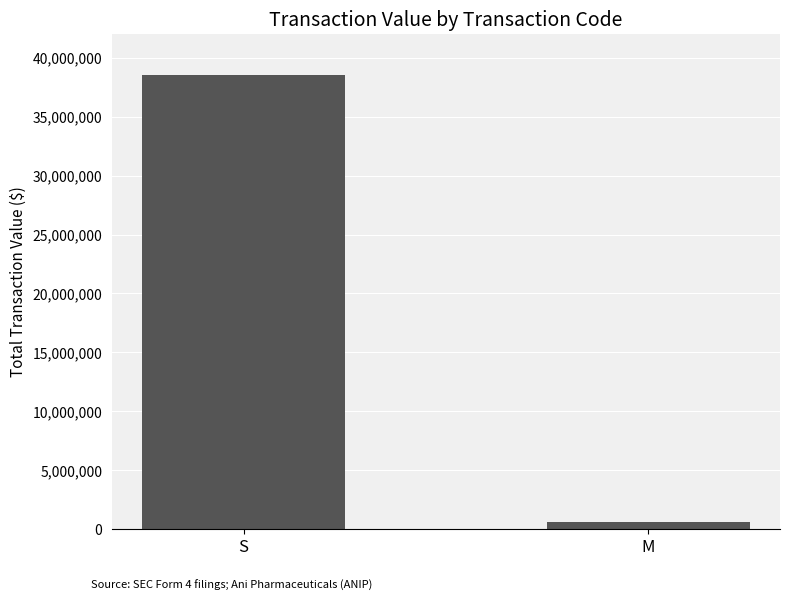

How many distinct data groups are displayed?

1